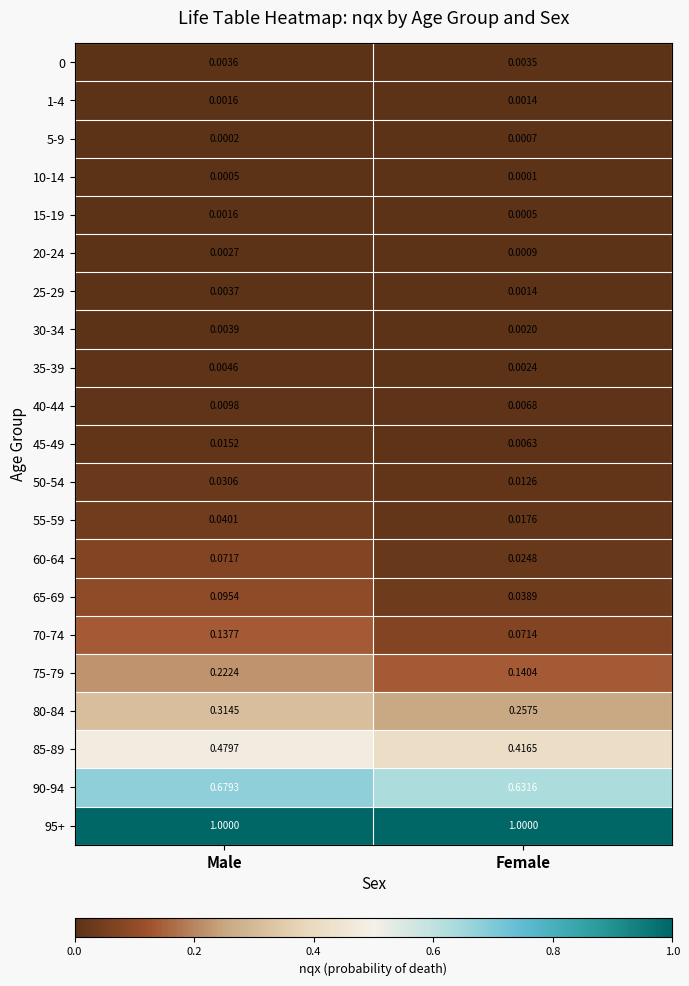

At which label does 65-69 reach its peak?

Male